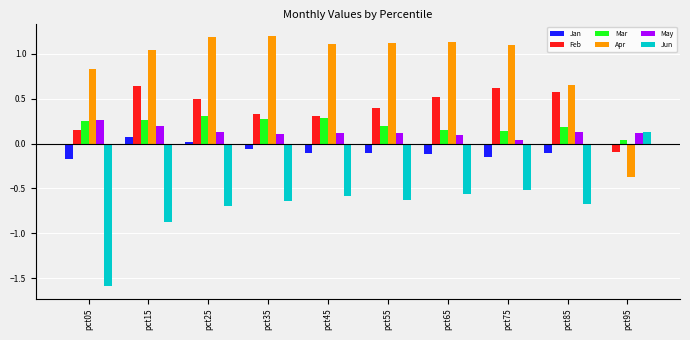

What is the maximum value shown in the chart?

1.2